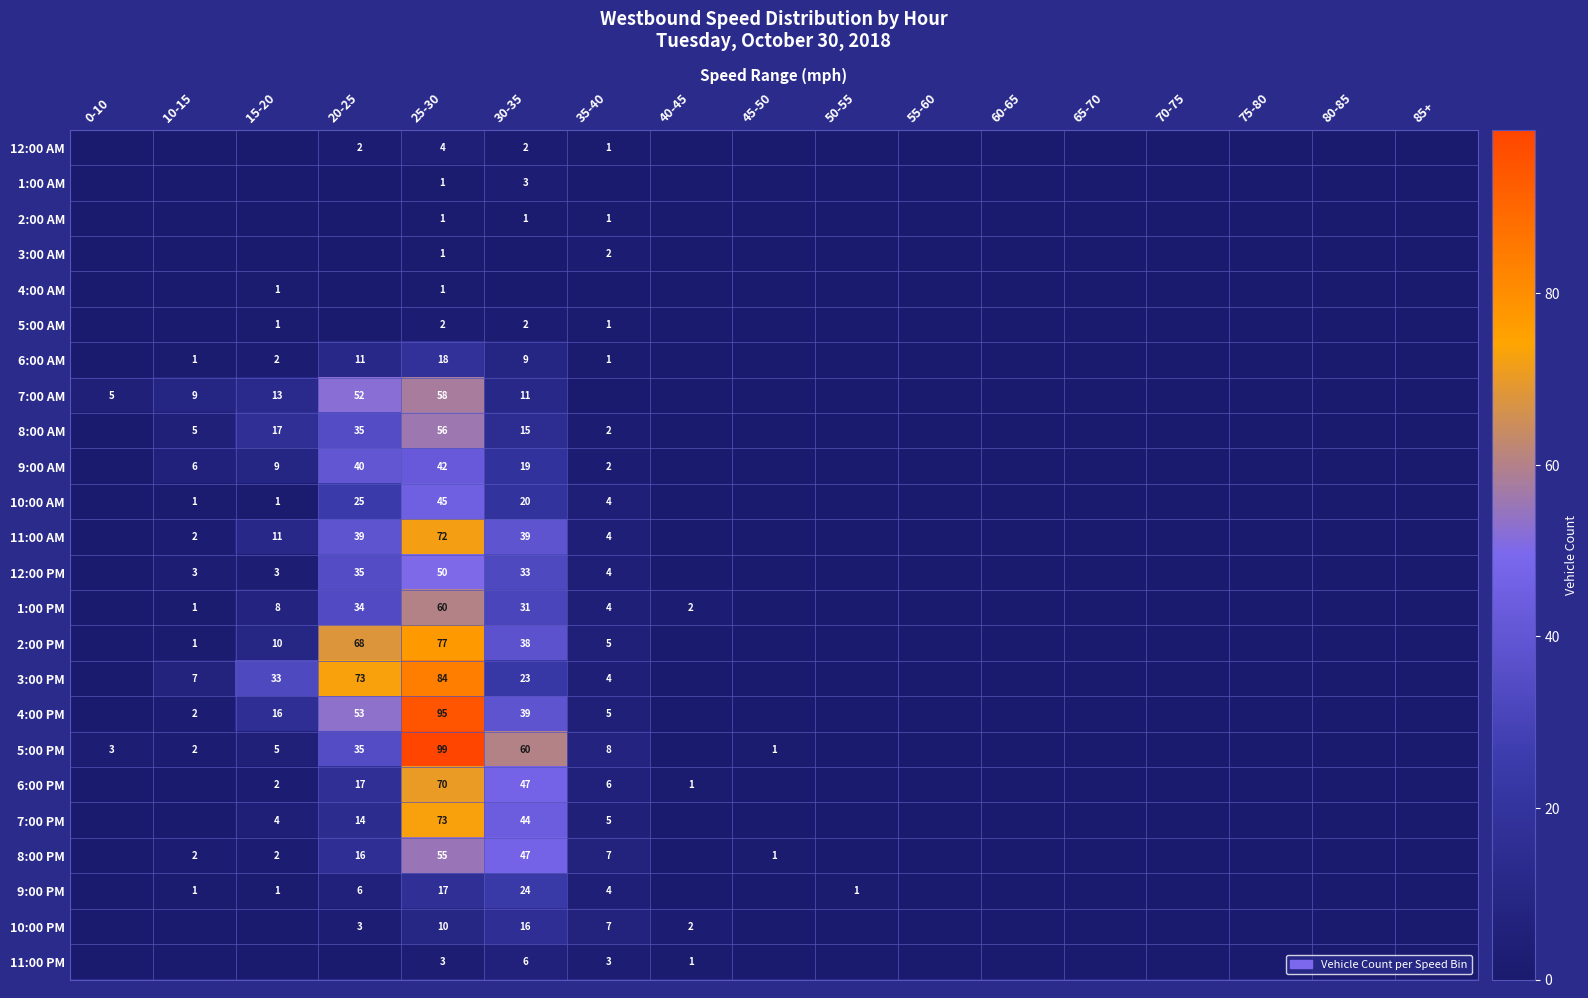

Is the value of 11:00 AM at 25-30 greater than the value of 3:00 AM at 25-30?

Yes